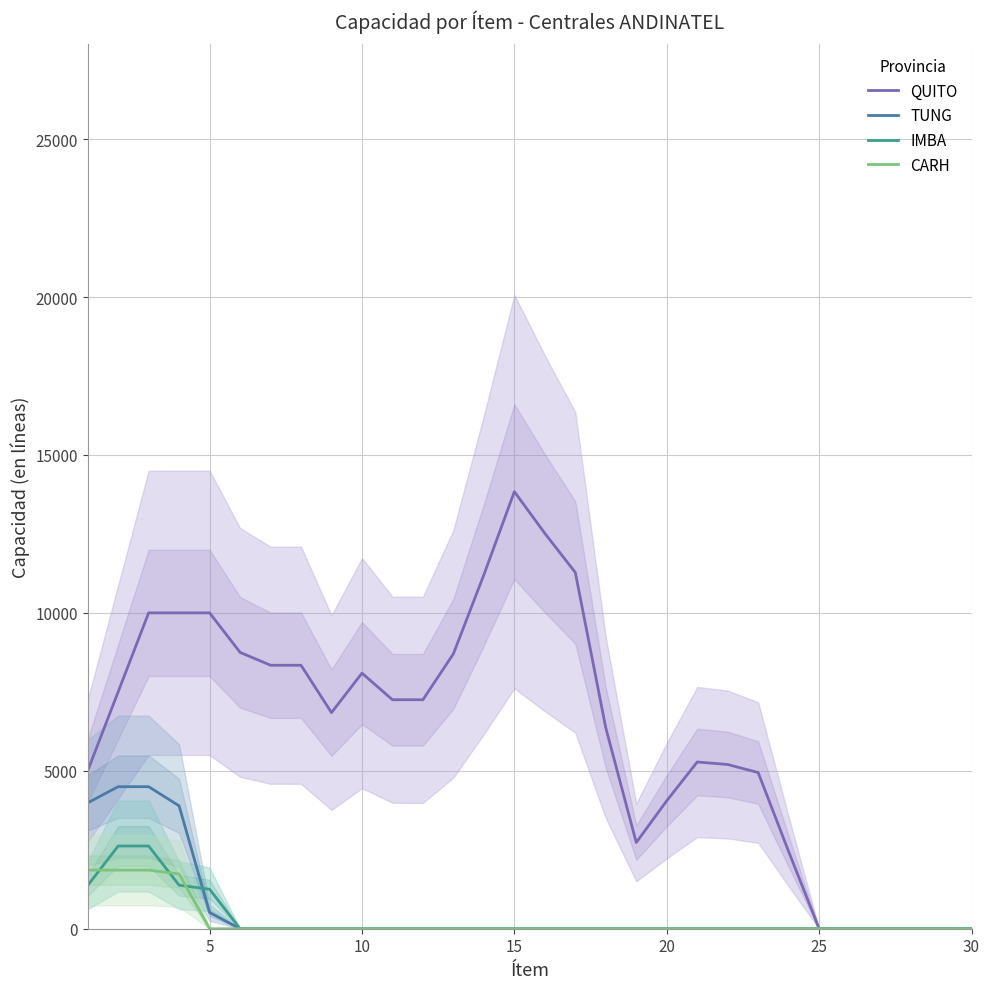

After their last crossing, which series has the higher values: IMBA or TUNG?

IMBA